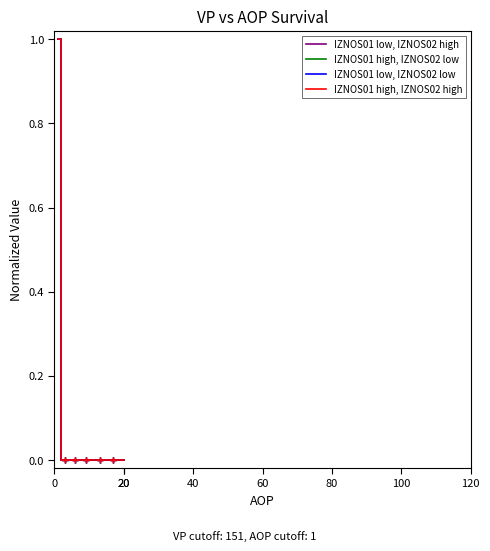

Does the chart display data point markers on the line(s)?

No